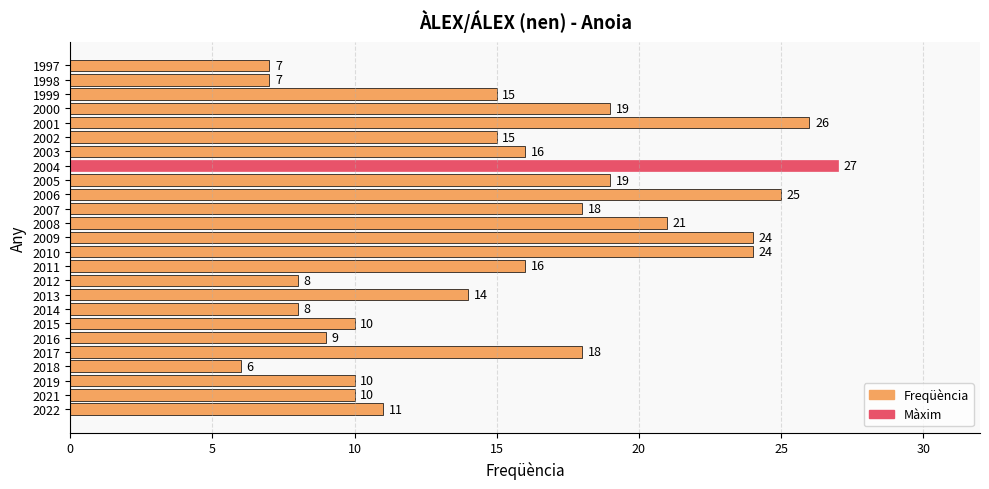

How many series are shown in this chart?

1